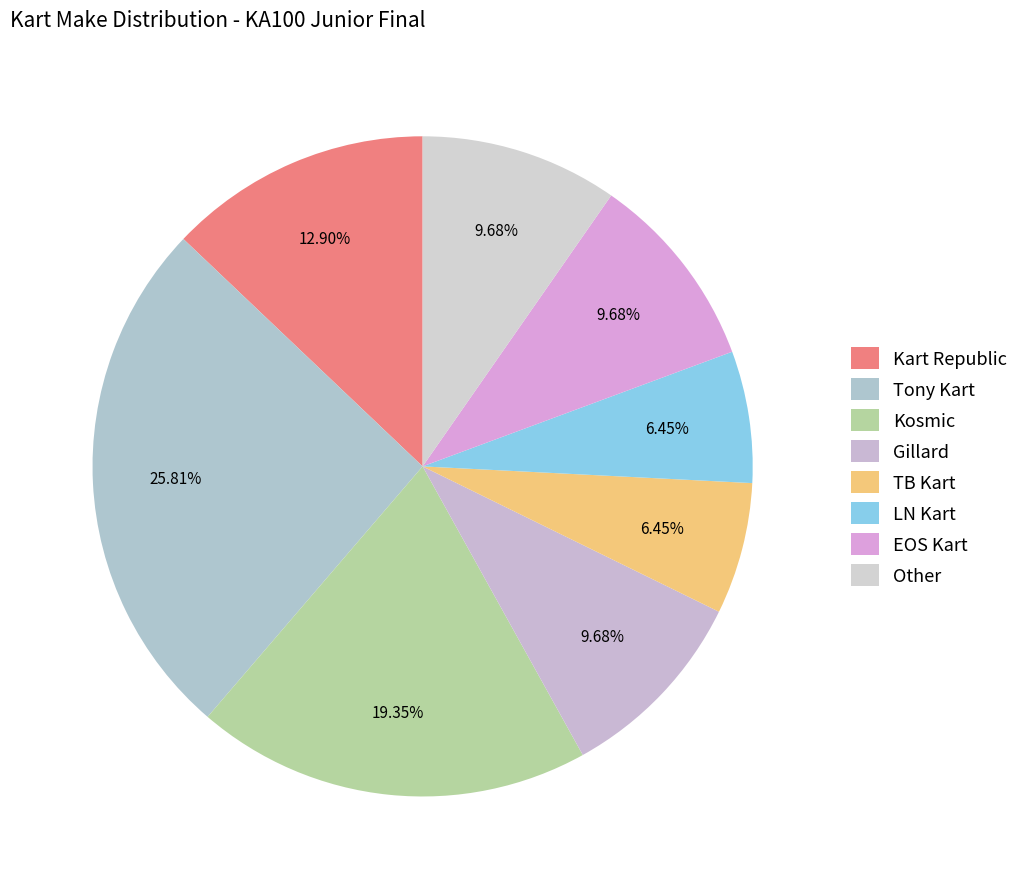

What percentage is the Kart Republic slice, to the nearest percent?

13%